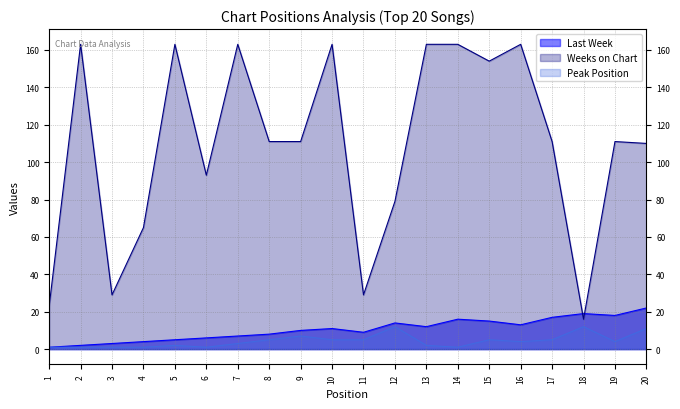

What is the sum of all Peak Position values?

88